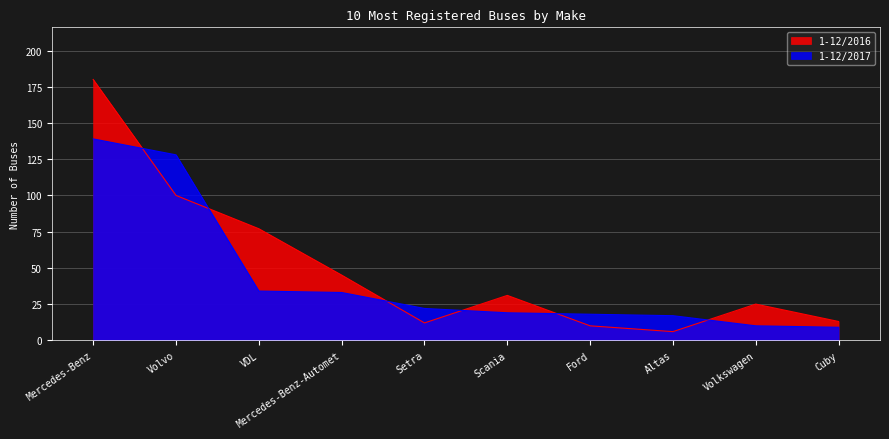

At Volvo, list the series in order from smallest to largest.

1-12/2016, 1-12/2017